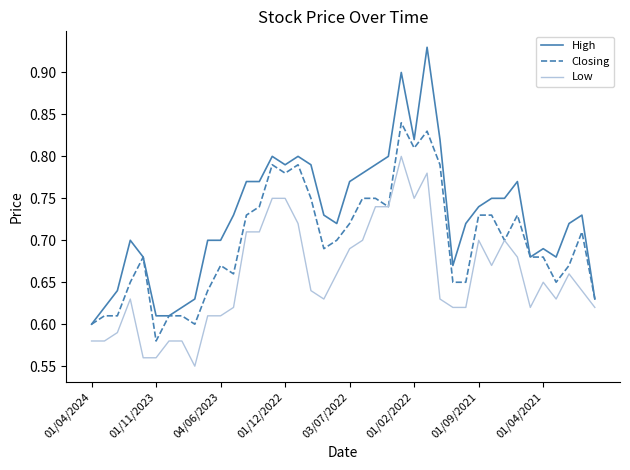

List the series in order of their overall mean, lowest first.

Low, Closing, High